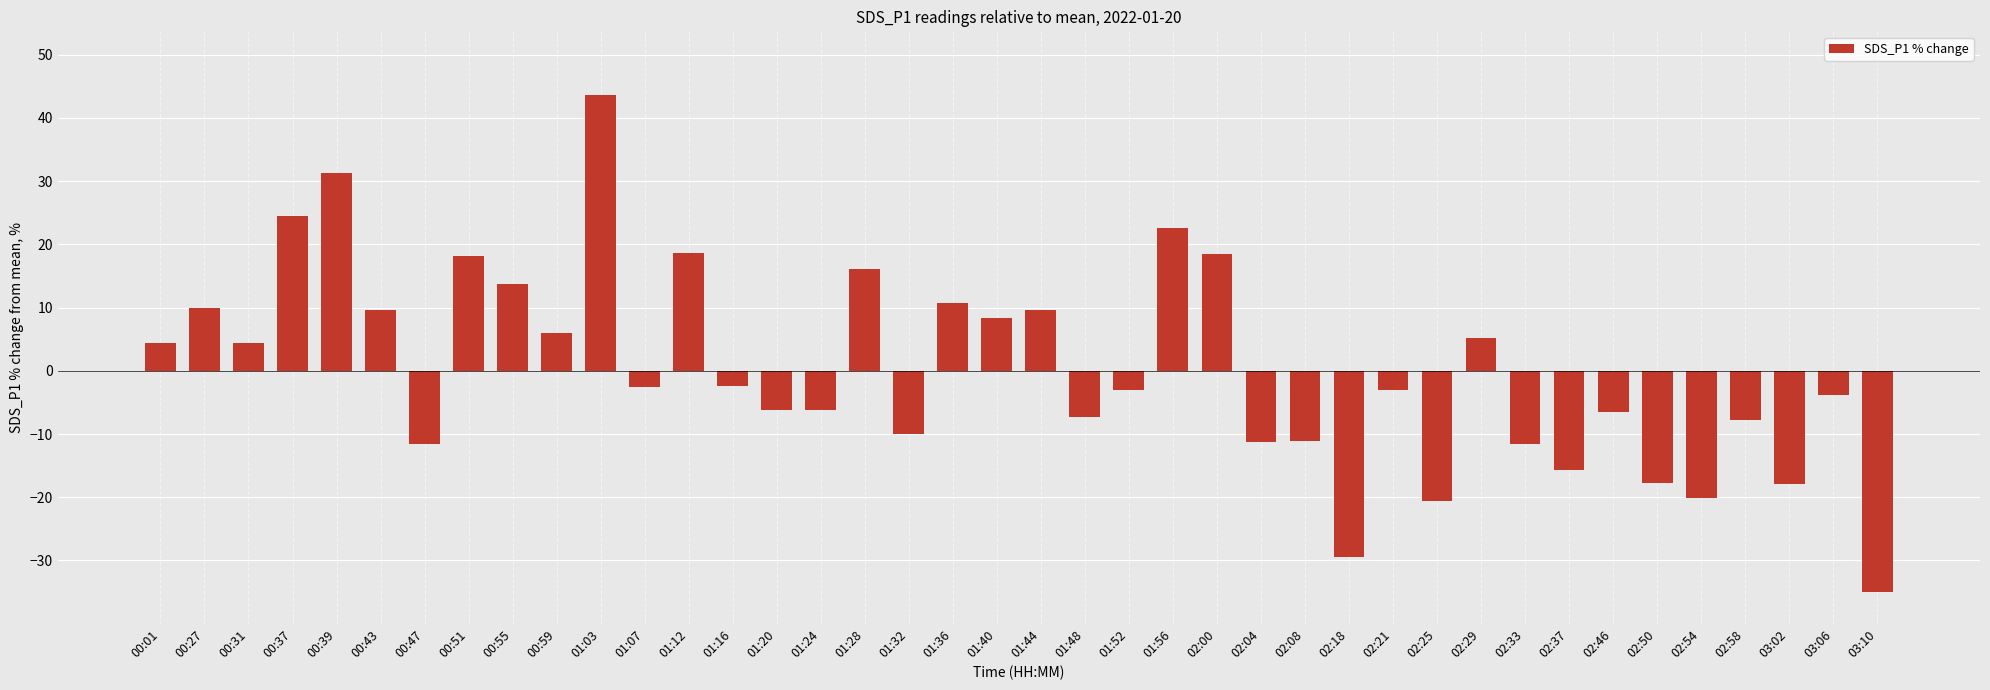

What is the difference between the second highest and minimum values?

66.3